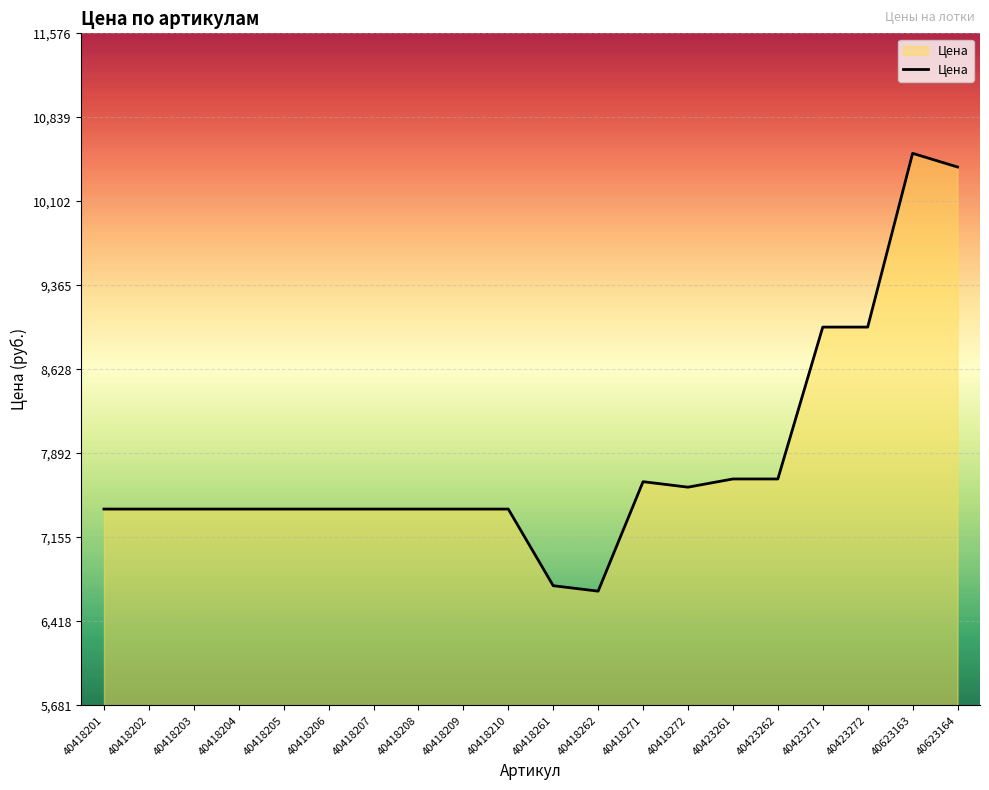

What is the difference between the second highest and second lowest values?

3672